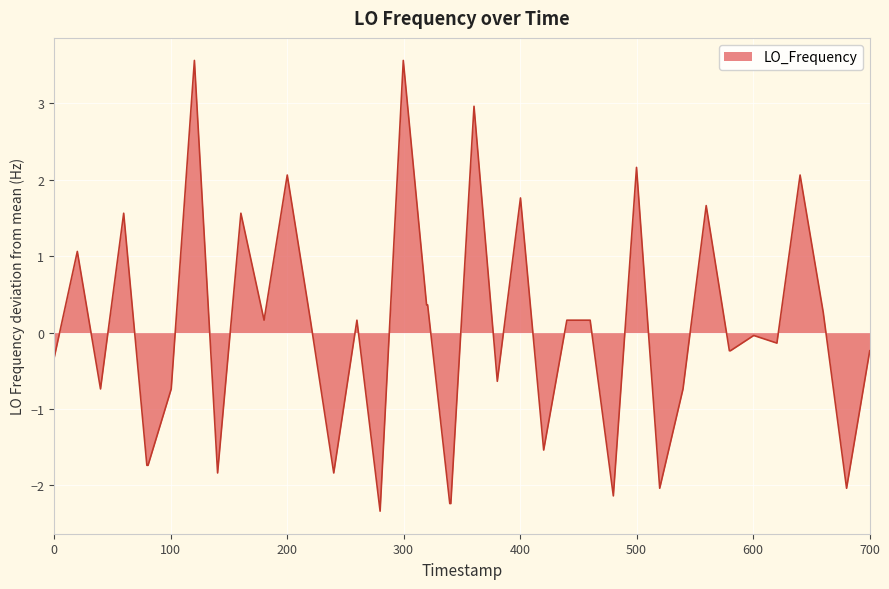

What is the minimum value shown in the chart?

-2.3